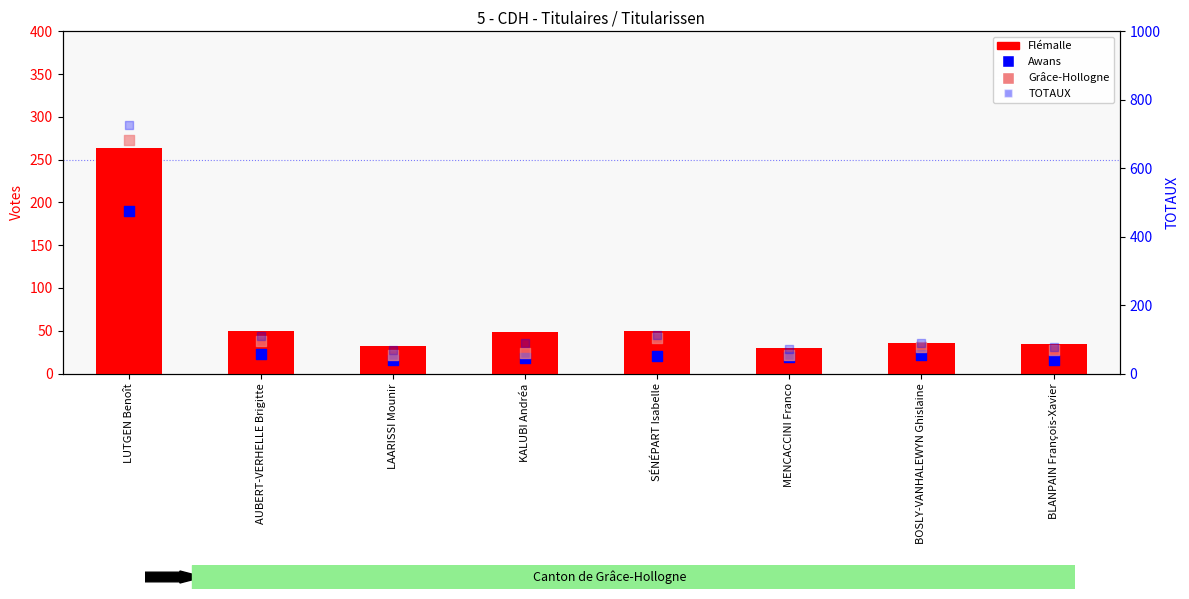

Which series has the largest total across all categories?

TOTAUX